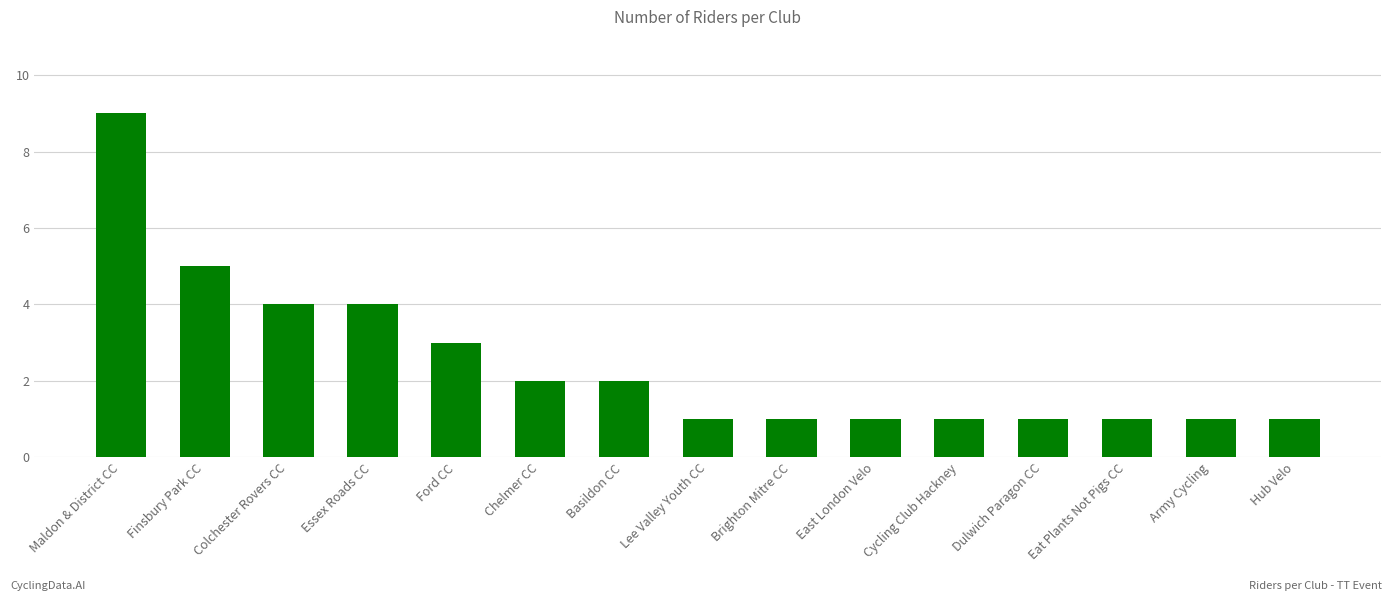

How many bars are there in total?

15